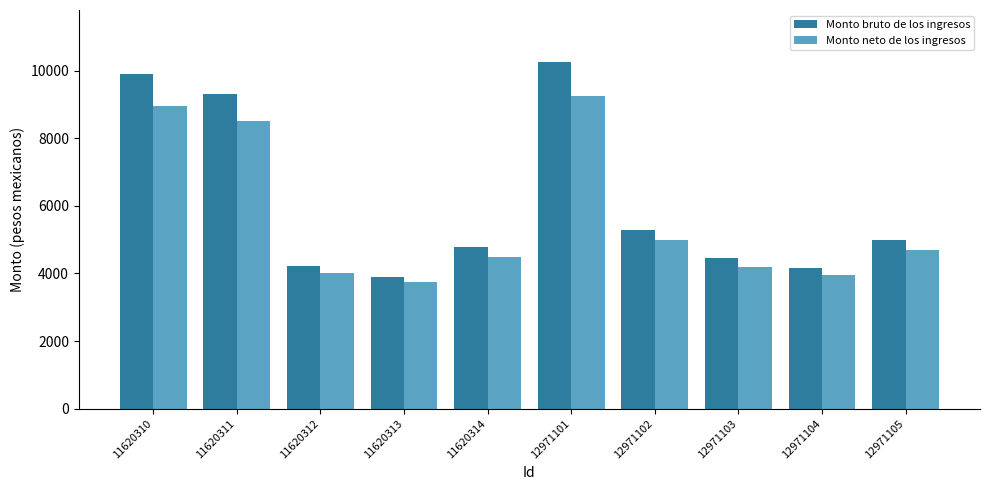

Which category has the highest value in the Monto bruto de los ingresos series?

12971101